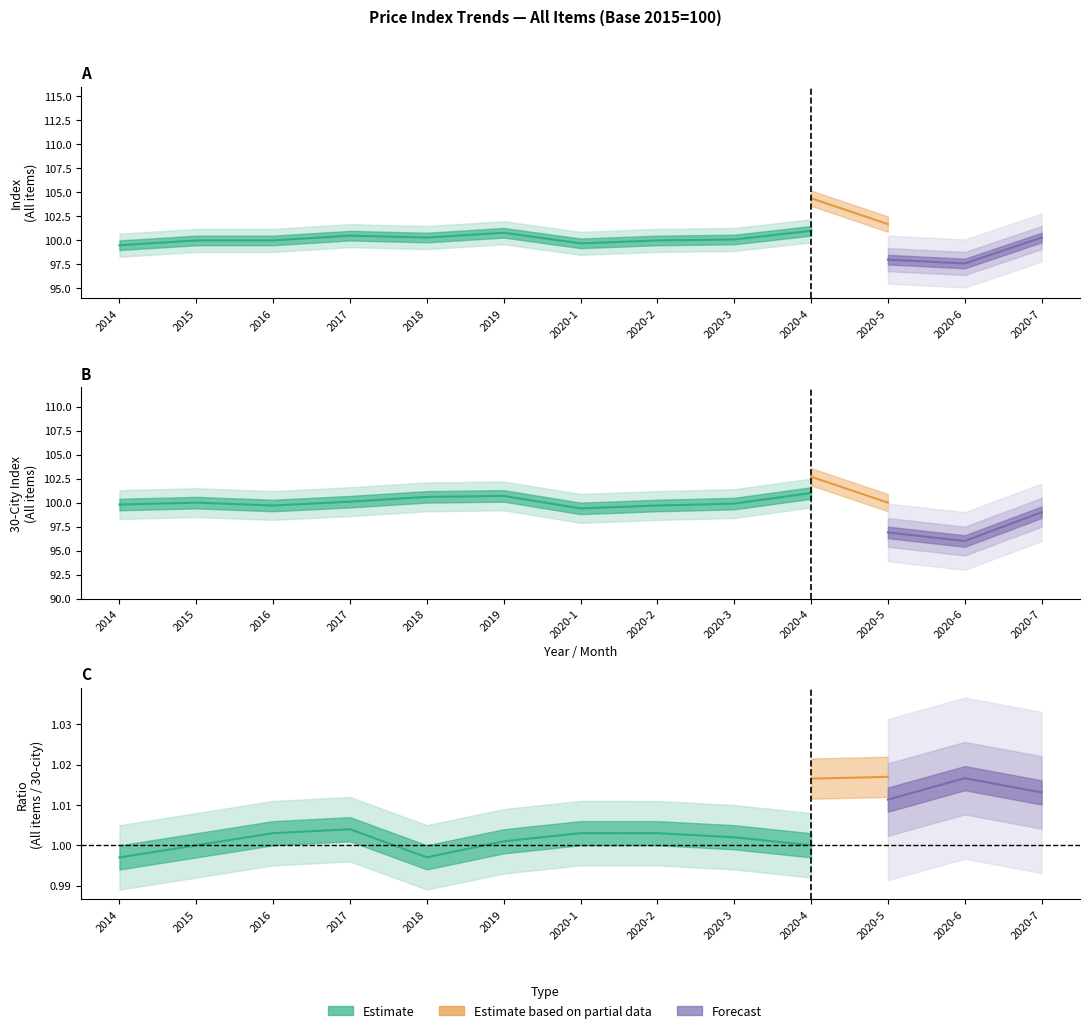

Does the chart display data point markers on the line(s)?

No